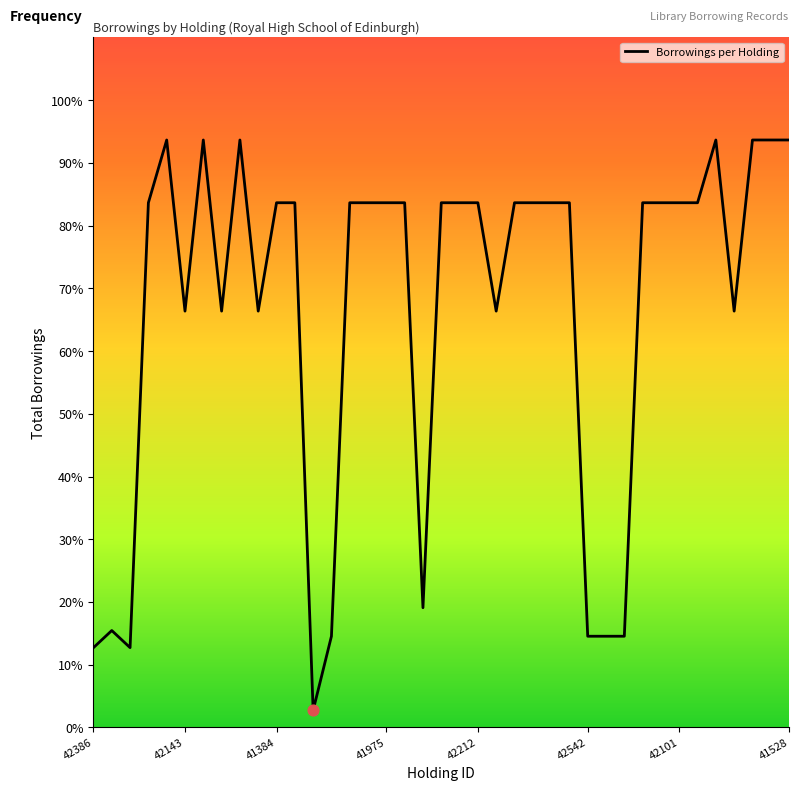

What is the smallest value displayed?

2.7